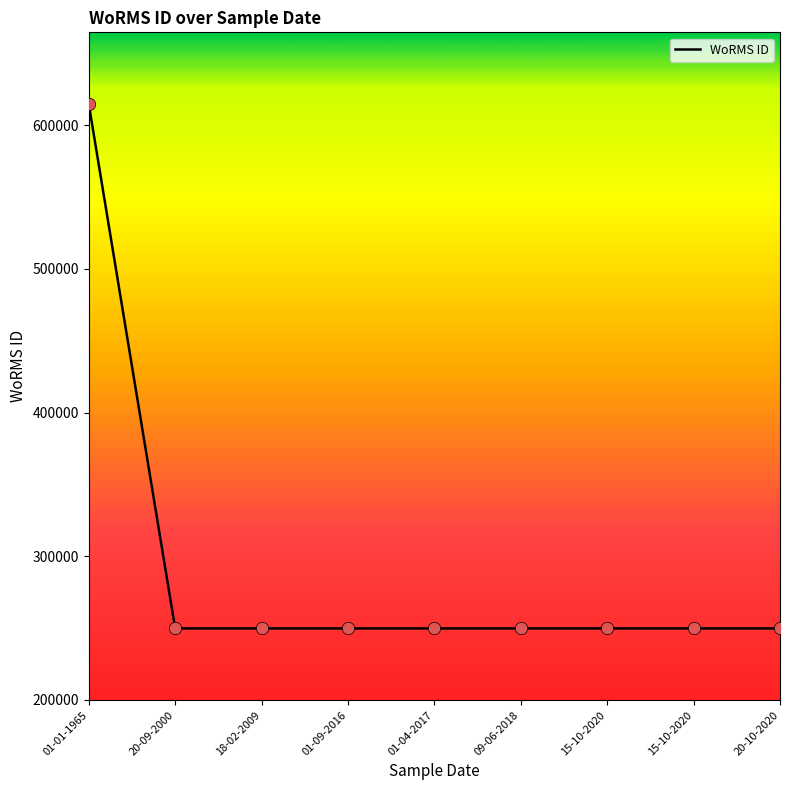

What is the ratio of the value at 01-01-1965 to the value at 01-04-2017?

2.5